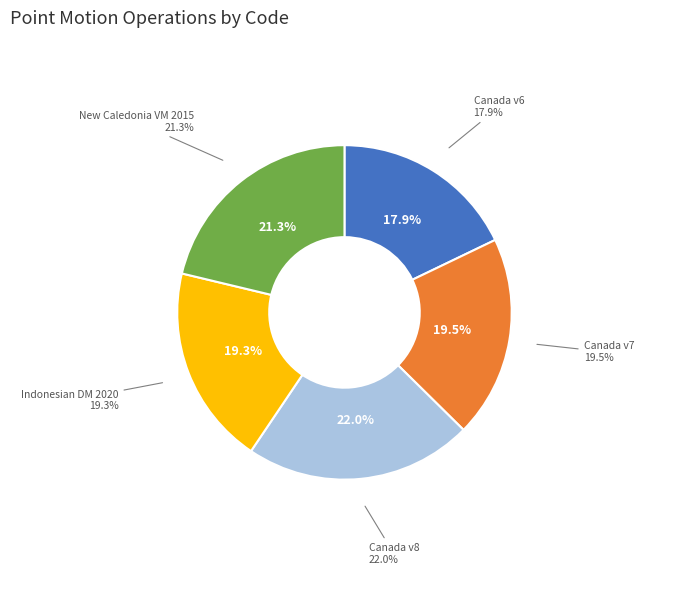

How many segments does this pie chart have?

5